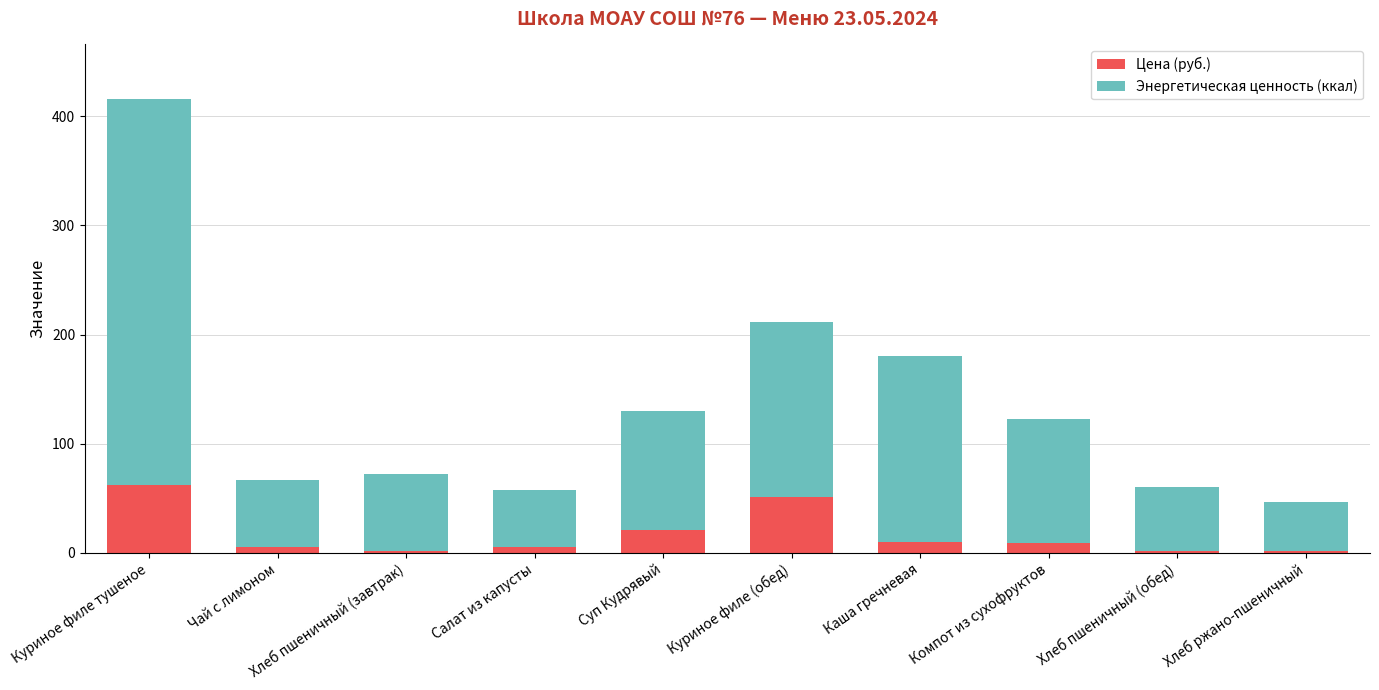

The Цена (руб.) series shows 19.1 at Куриное филе тушеное. True or false?

False